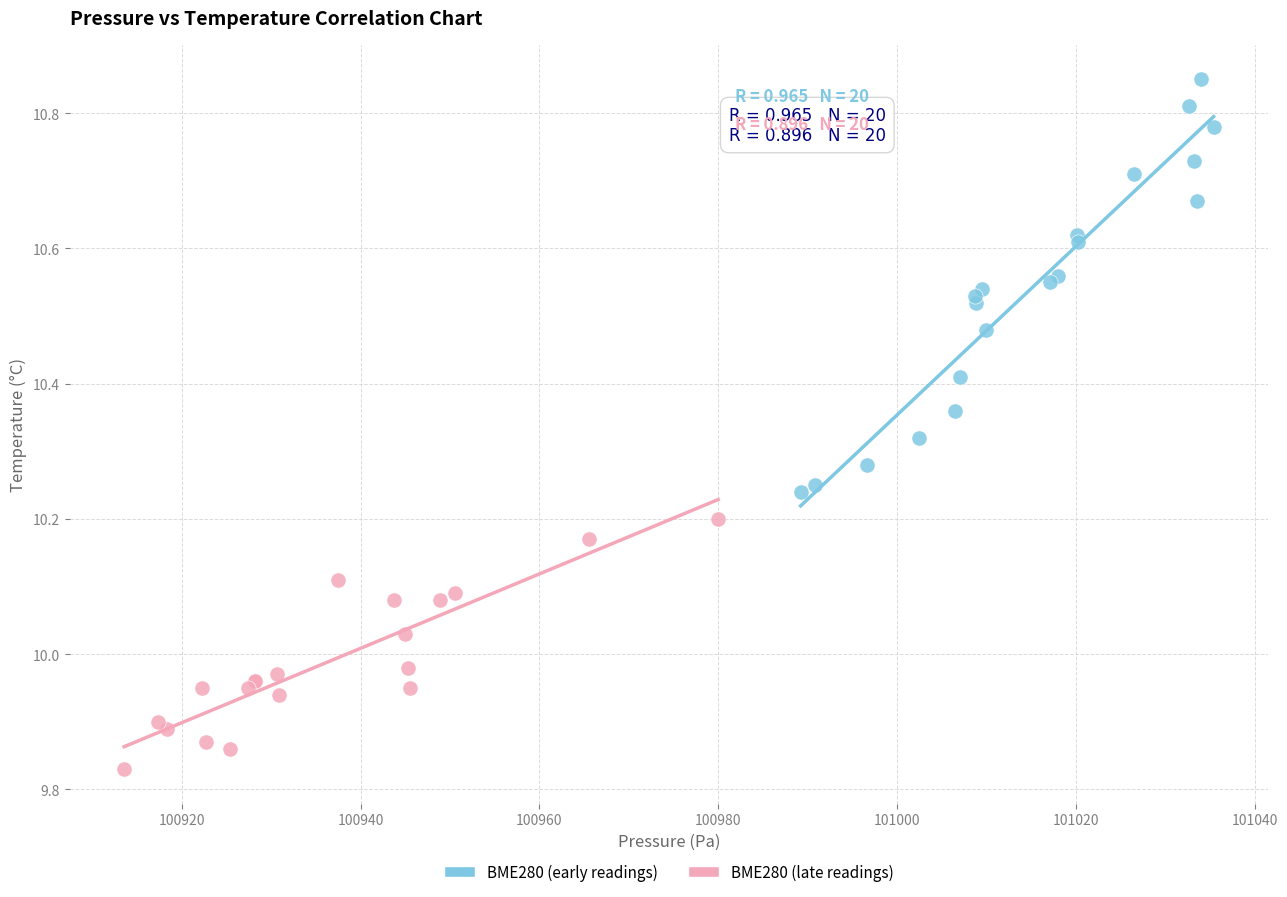

Which series contains the lowest Y value?

BME280 (late readings)